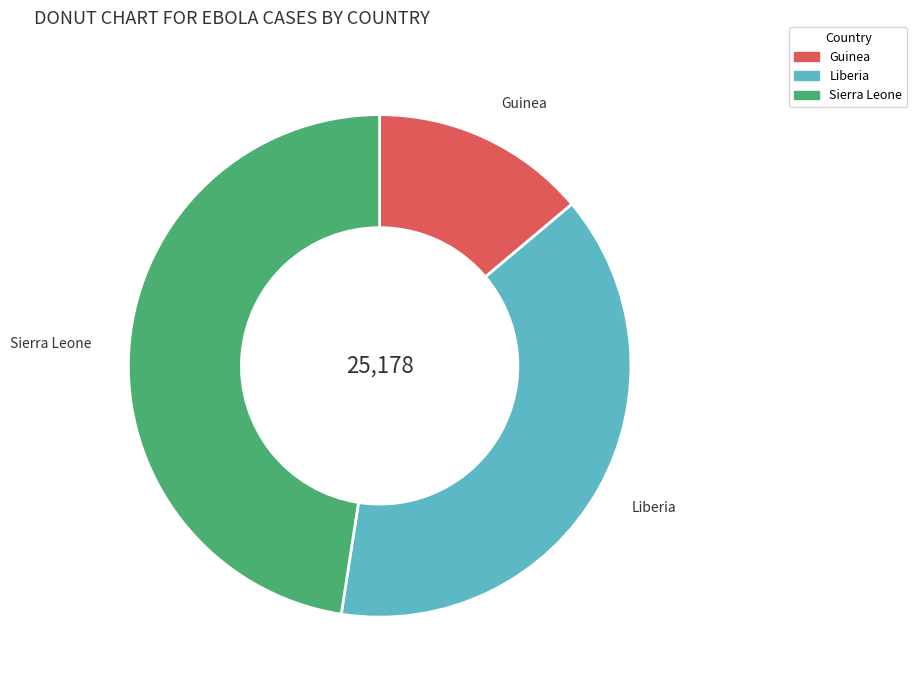

Does Guinea represent more than half of the total?

No